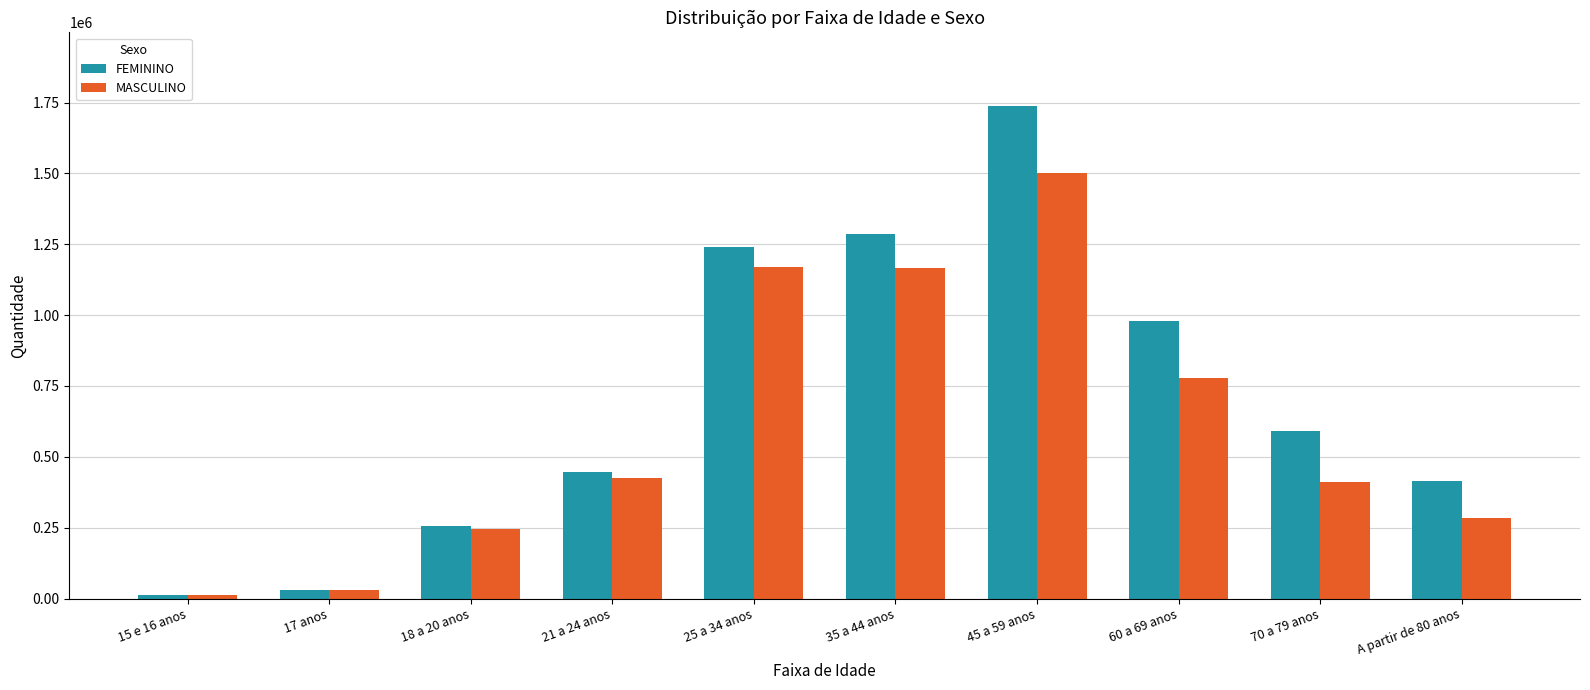

The FEMININO series shows 214415 at 21 a 24 anos. True or false?

False